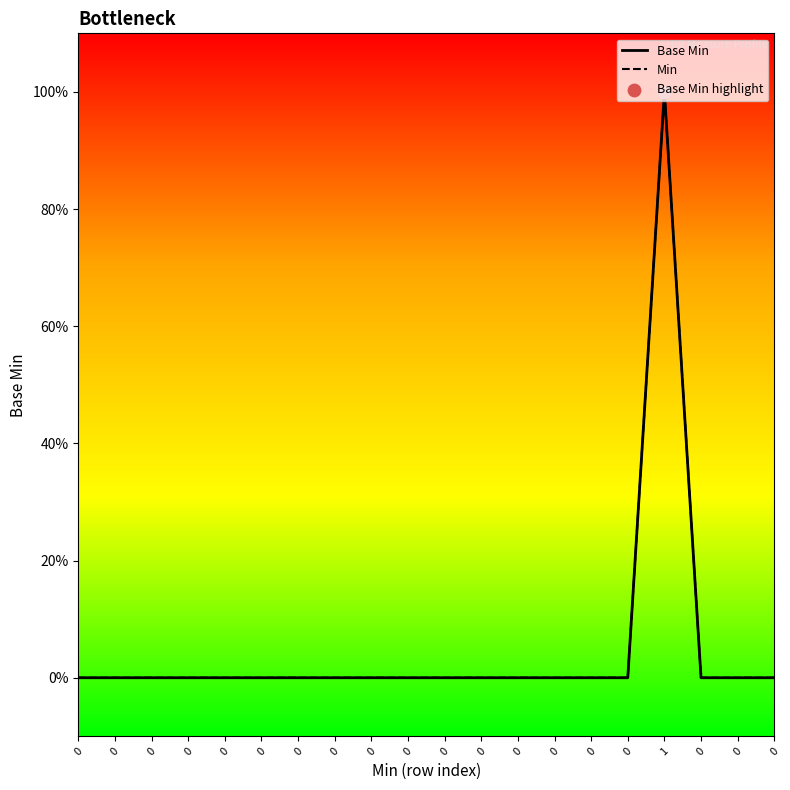

Does the chart have visible grid lines?

No